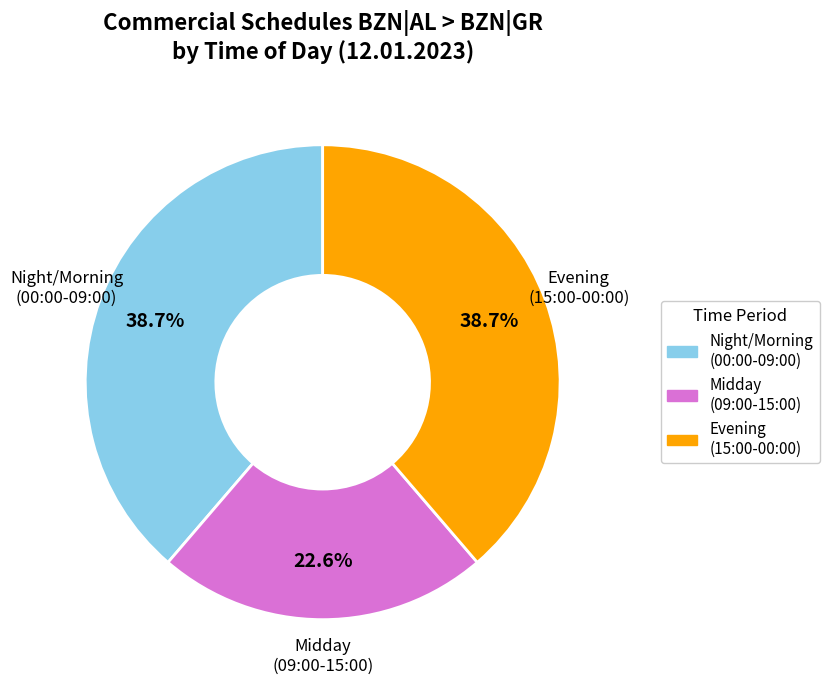

Count the number of slices in the pie.

3